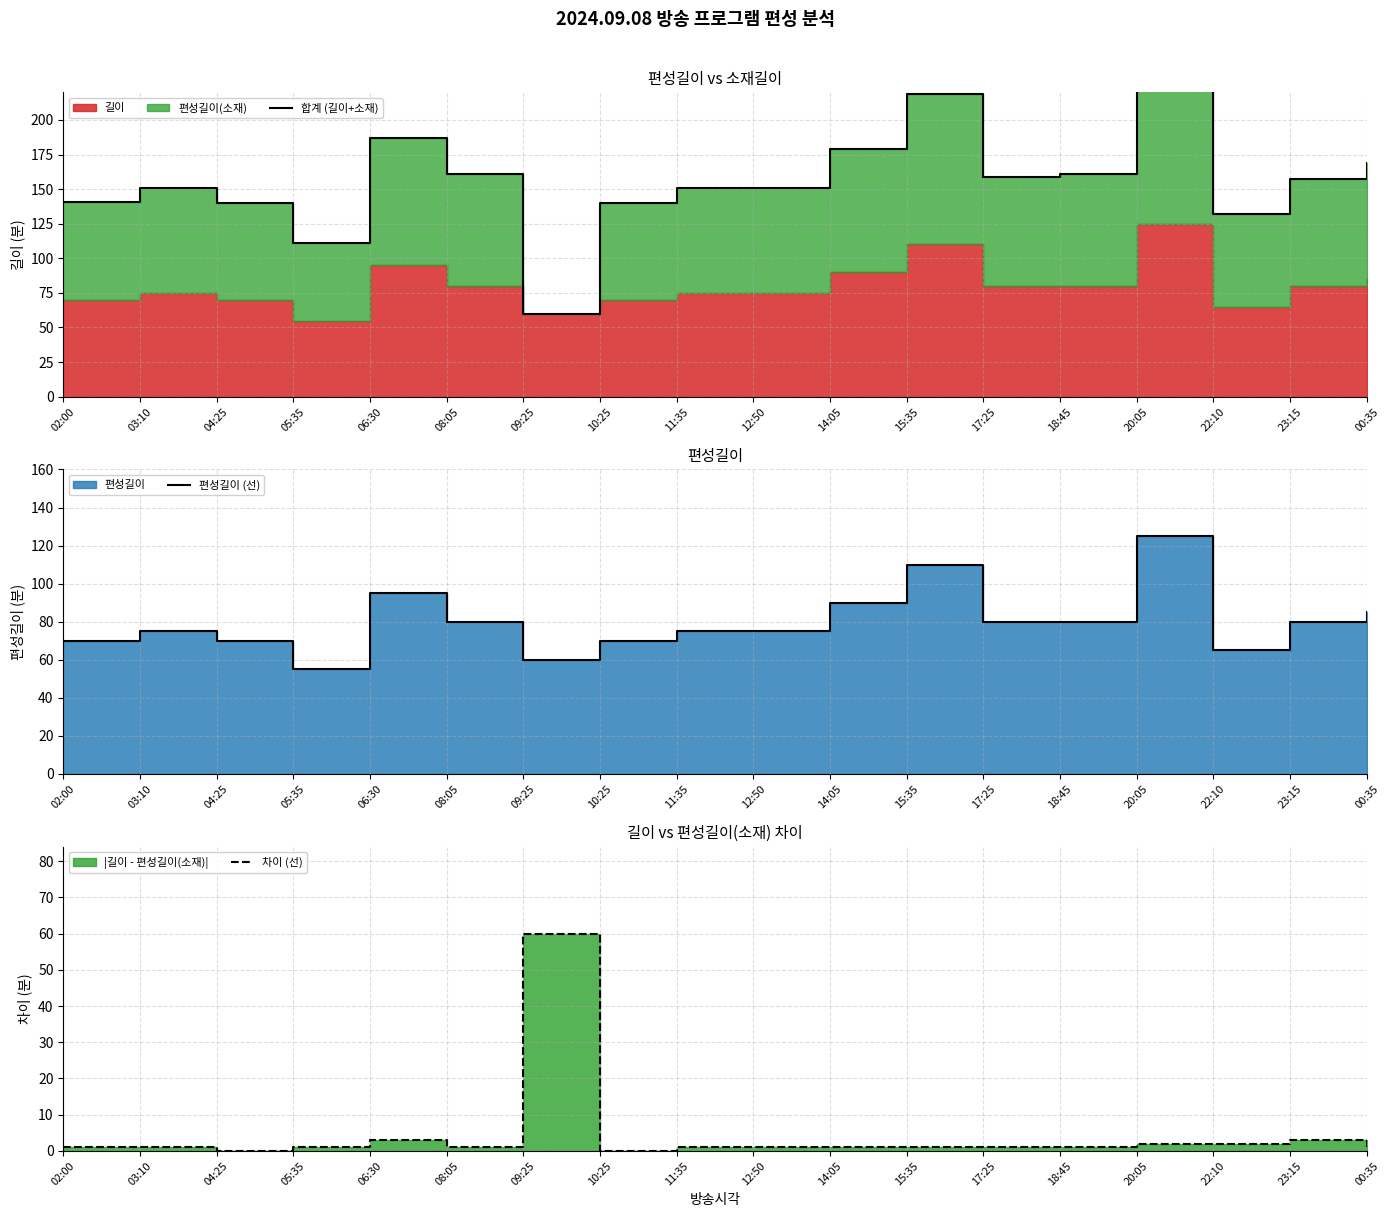

At 10:25, list the series in order from smallest to largest.

차이 (선), 편성길이 (선), 합계 (길이+소재)